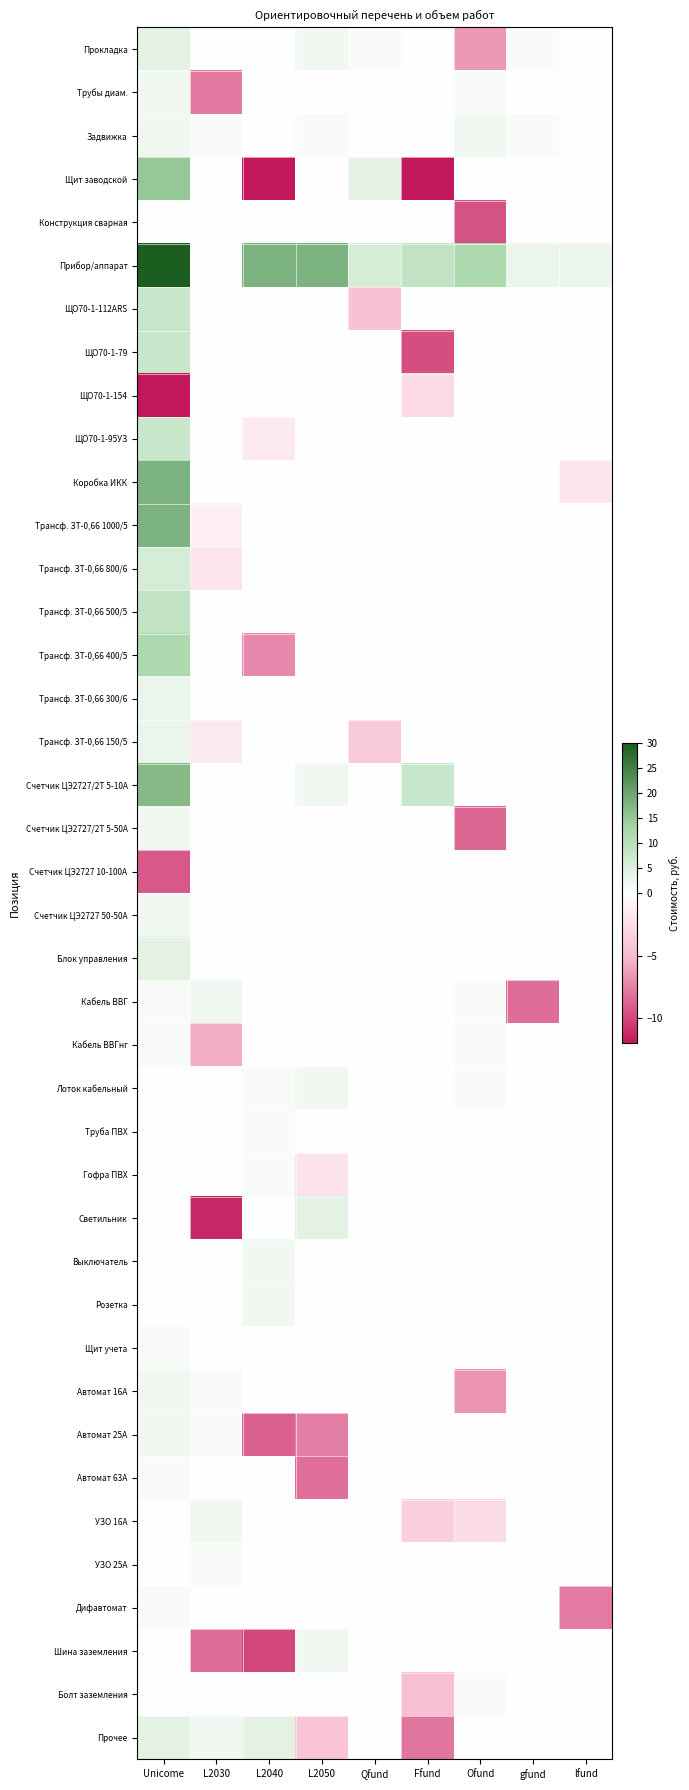

At L2050, list the series in order from smallest to largest.

Автомат 63А, Автомат 25А, Прочее, Гофра ПВХ, Трубы диам., Щит заводской, Конструкция сварная, ЩО70-1-112ARS, ЩО70-1-79, ЩО70-1-154, ЩО70-1-95УЗ, Коробка ИКК, Трансф. ЗТ-0,66 1000/5, Трансф. ЗТ-0,66 800/6, Трансф. ЗТ-0,66 500/5, Трансф. ЗТ-0,66 400/5, Трансф. ЗТ-0,66 300/6, Трансф. ЗТ-0,66 150/5, Счетчик ЦЭ2727/2Т 5-50А, Счетчик ЦЭ2727 10-100А, Счетчик ЦЭ2727 50-50А, Блок управления, Кабель ВВГ, Кабель ВВГнг, Труба ПВХ, Выключатель, Розетка, Щит учета, Автомат 16А, УЗО 16А, УЗО 25А, Дифавтомат, Болт заземления, Задвижка, Прокладка, Счетчик ЦЭ2727/2Т 5-10А, Лоток кабельный, Шина заземления, Светильник, Прибор/аппарат